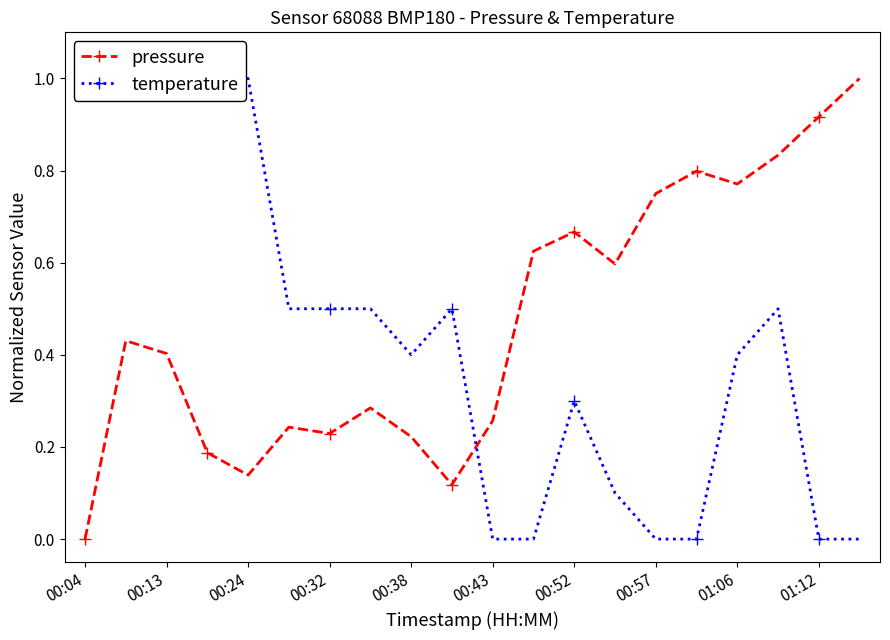

What is the difference between the maximum and minimum values in the pressure series?

1.0